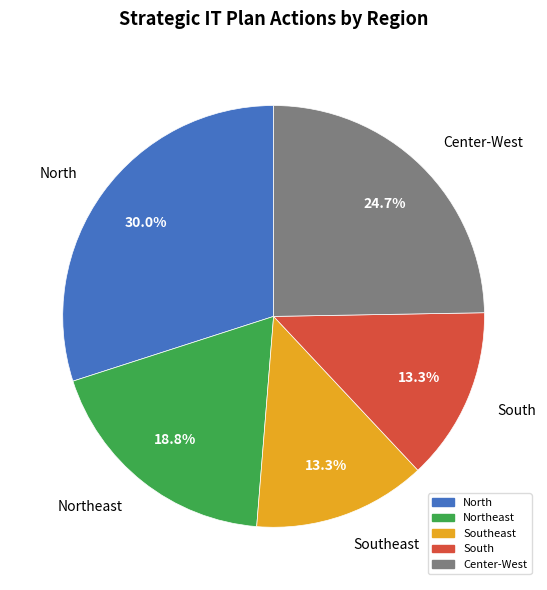

Is it true that Southeast is 13% of the pie?

True